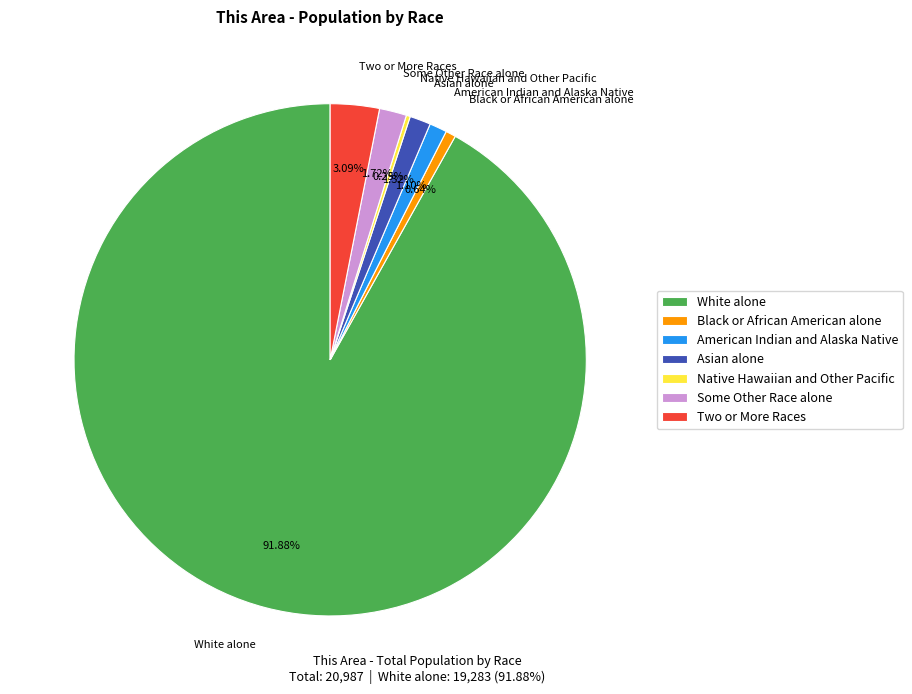

Which slice represents more than half of the pie?

White alone